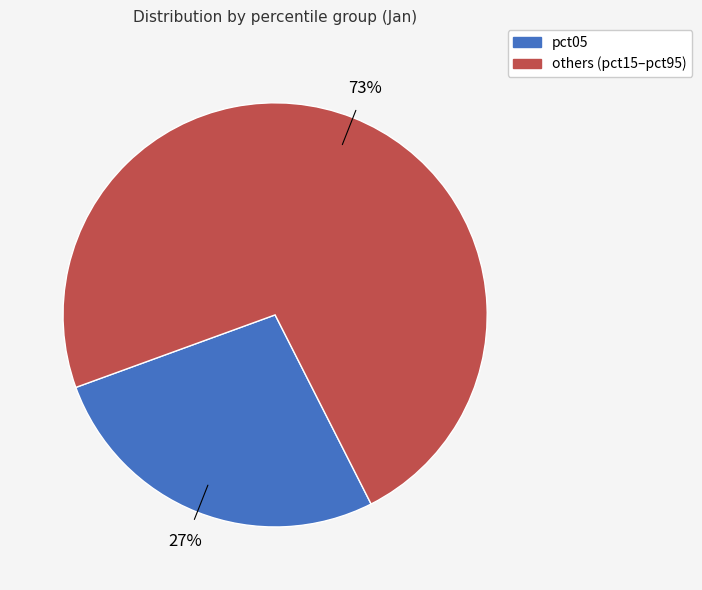

To the nearest percent, what is the average slice percentage?

50%